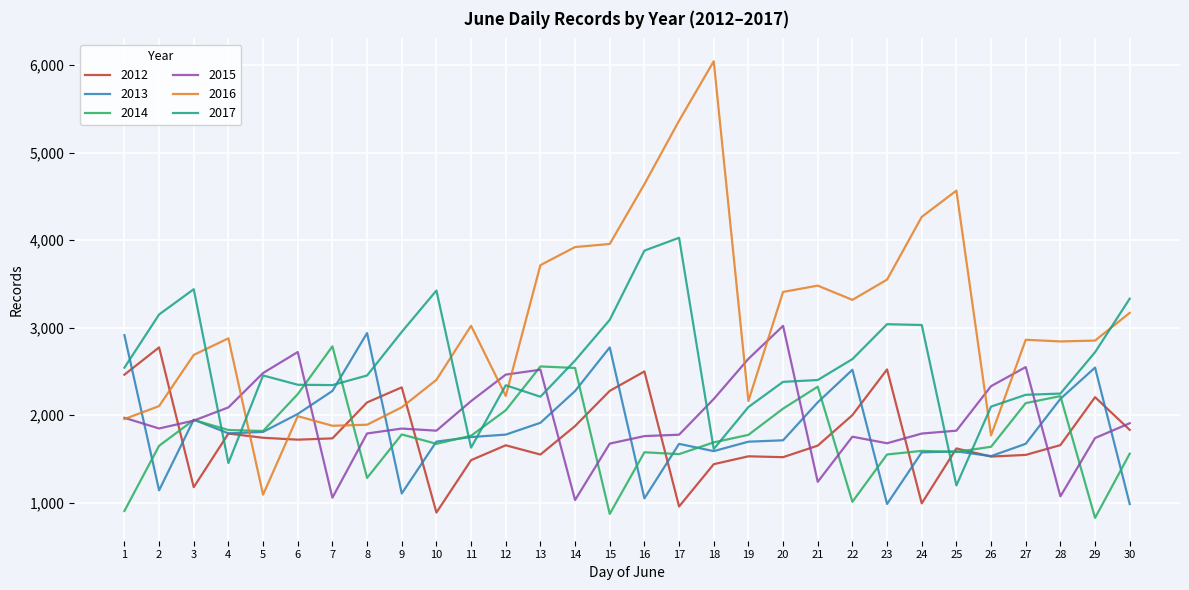

What is the sum of all 2017 values?

77368